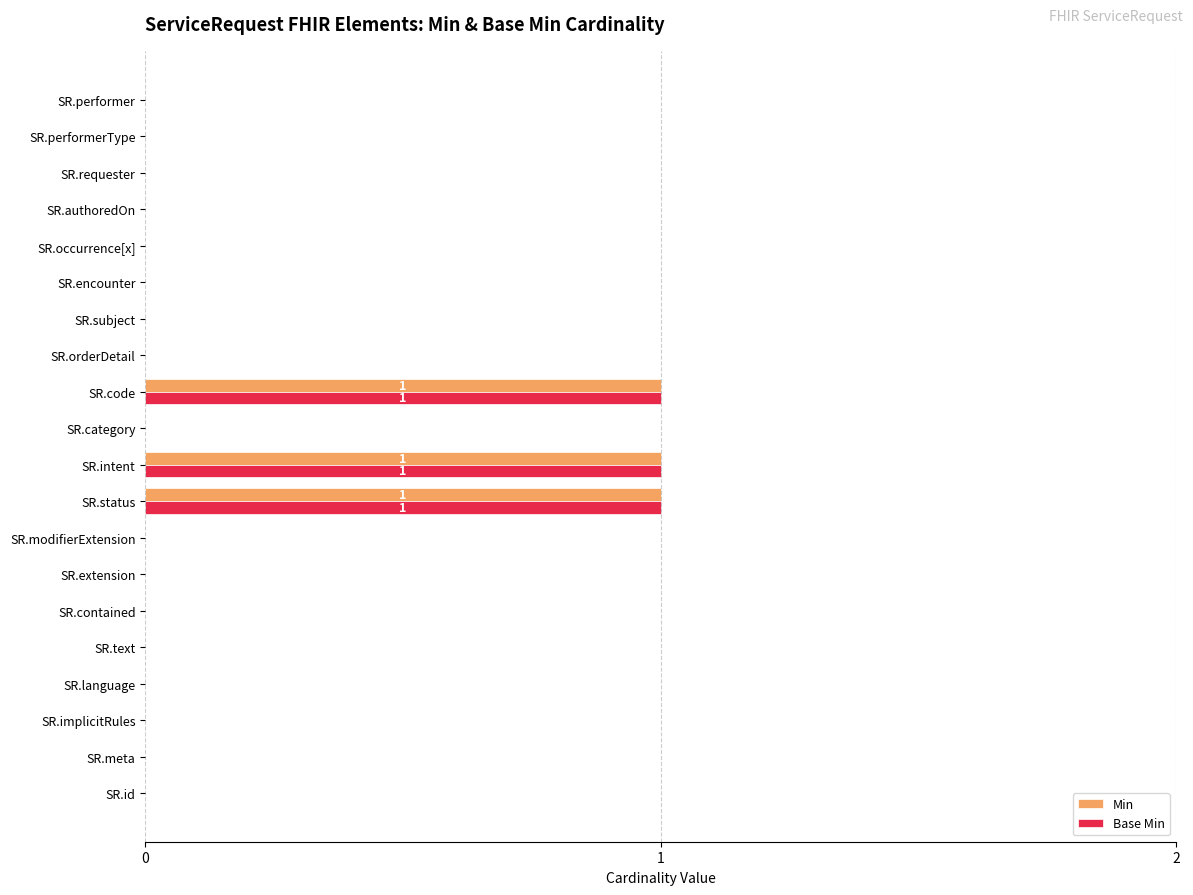

The Min series shows 0 at SR.id. True or false?

True